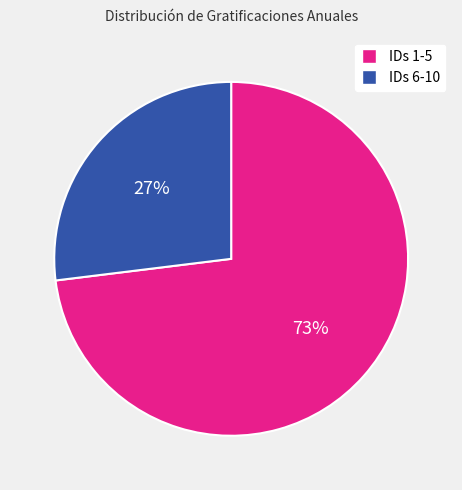

Which category has the smallest portion of the pie?

IDs 6-10